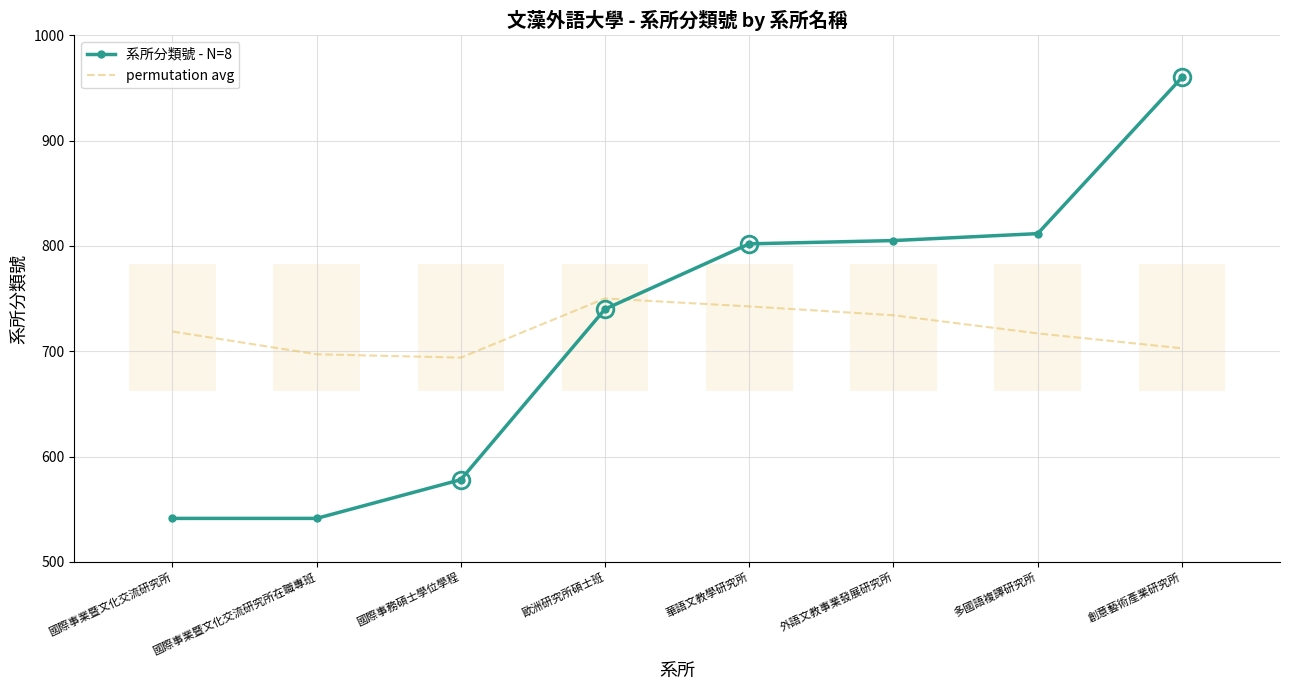

Which series has the widest spread of values?

系所分類號 - N=8